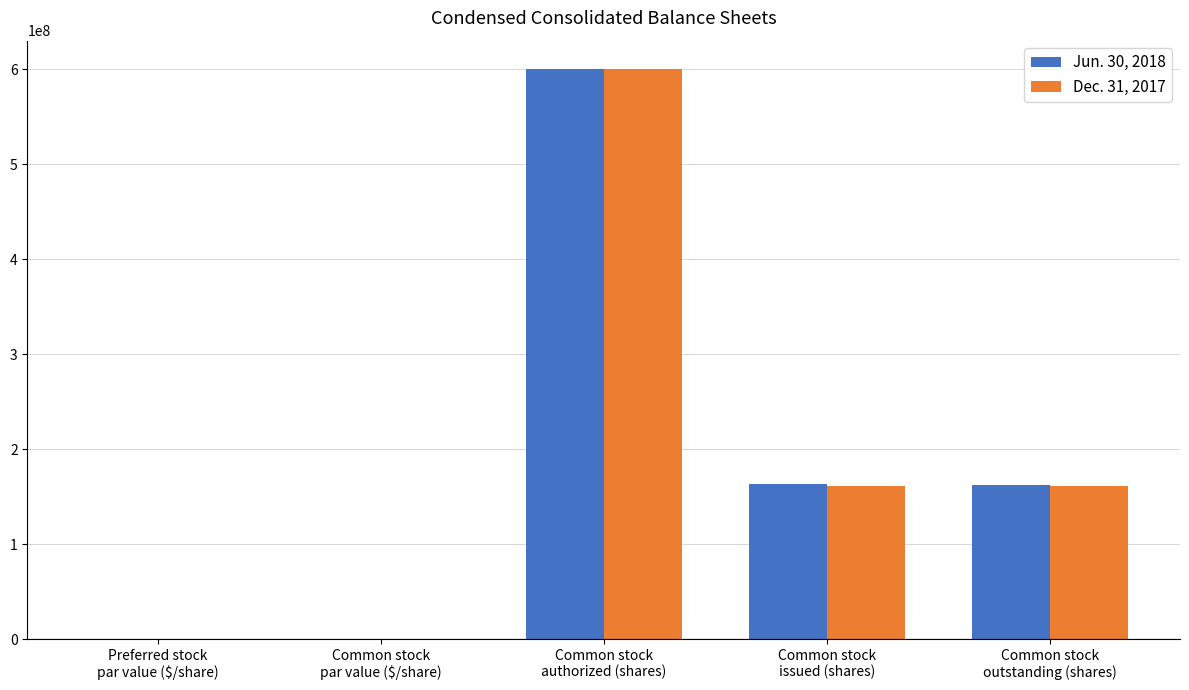

What is the sum of all Dec. 31, 2017 values?

922800100.0